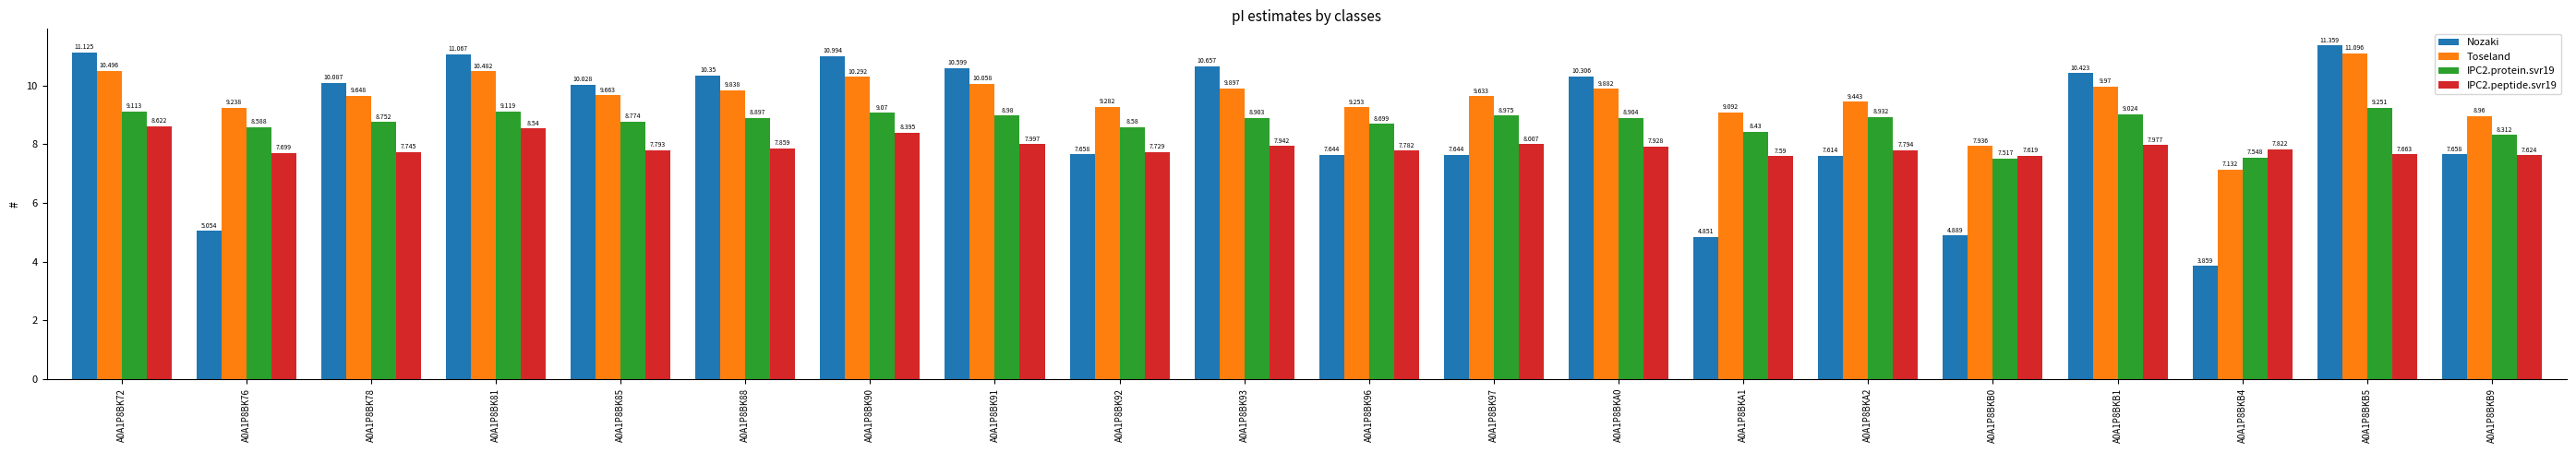

Which category has the highest value across all series?

A0A1P8BKB5